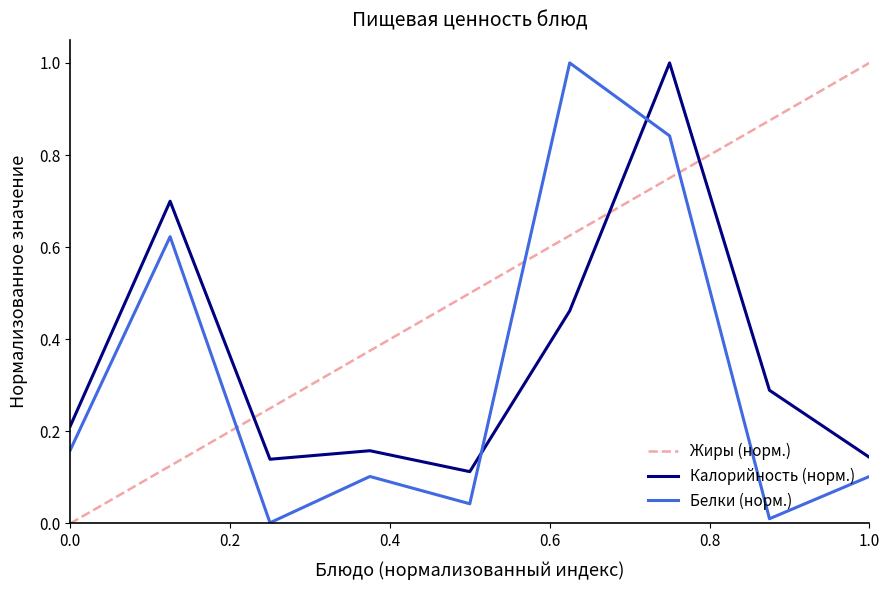

True or false: Жиры (норм.) and Белки (норм.) cross at least once.

True